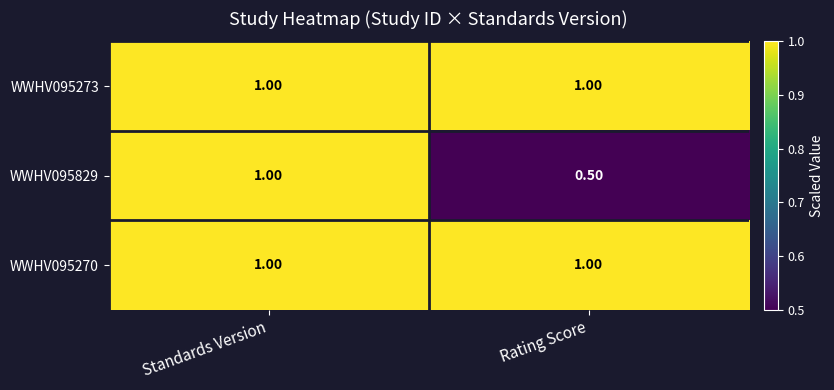

What is the total value across all series at Rating Score?

2.5